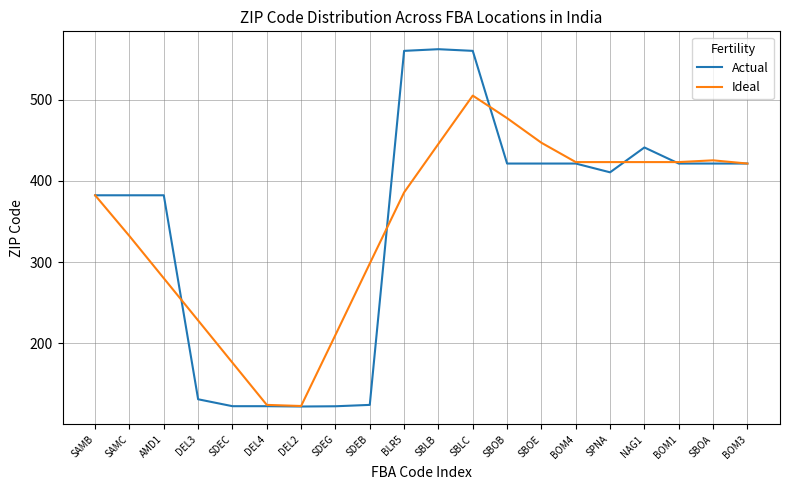

How many lines are shown in the chart?

2